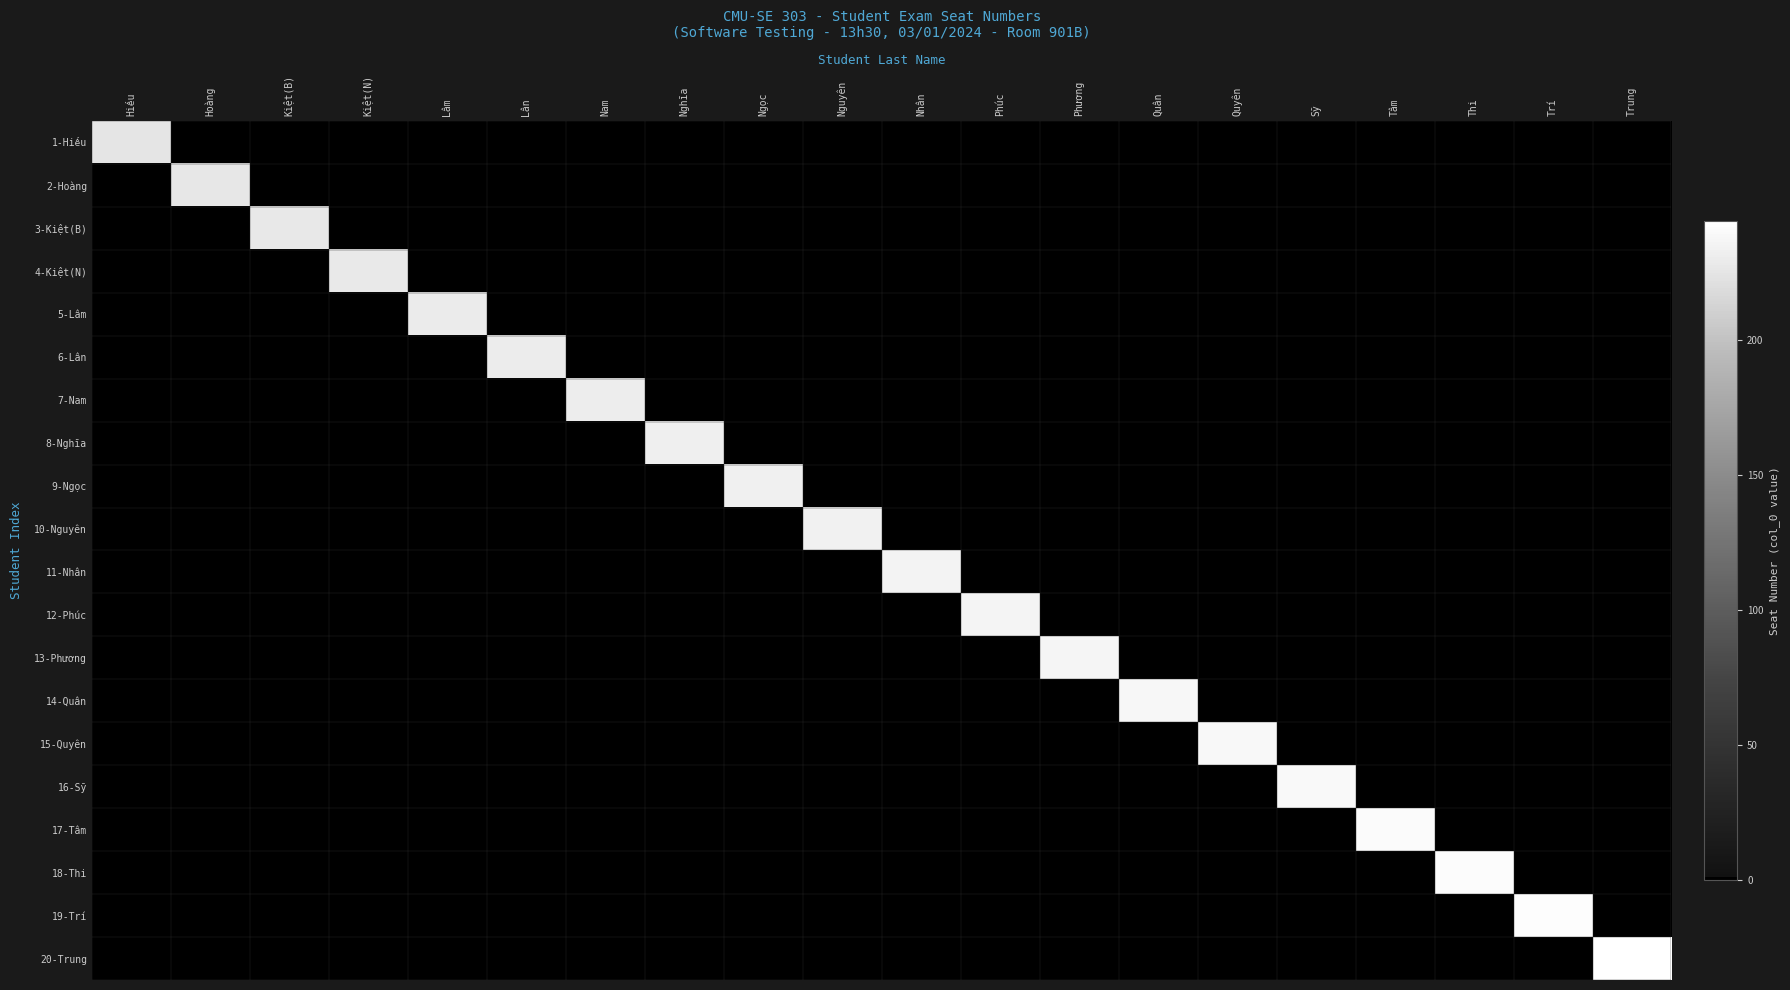

At which category does the chart reach its minimum across all series?

Hoàng